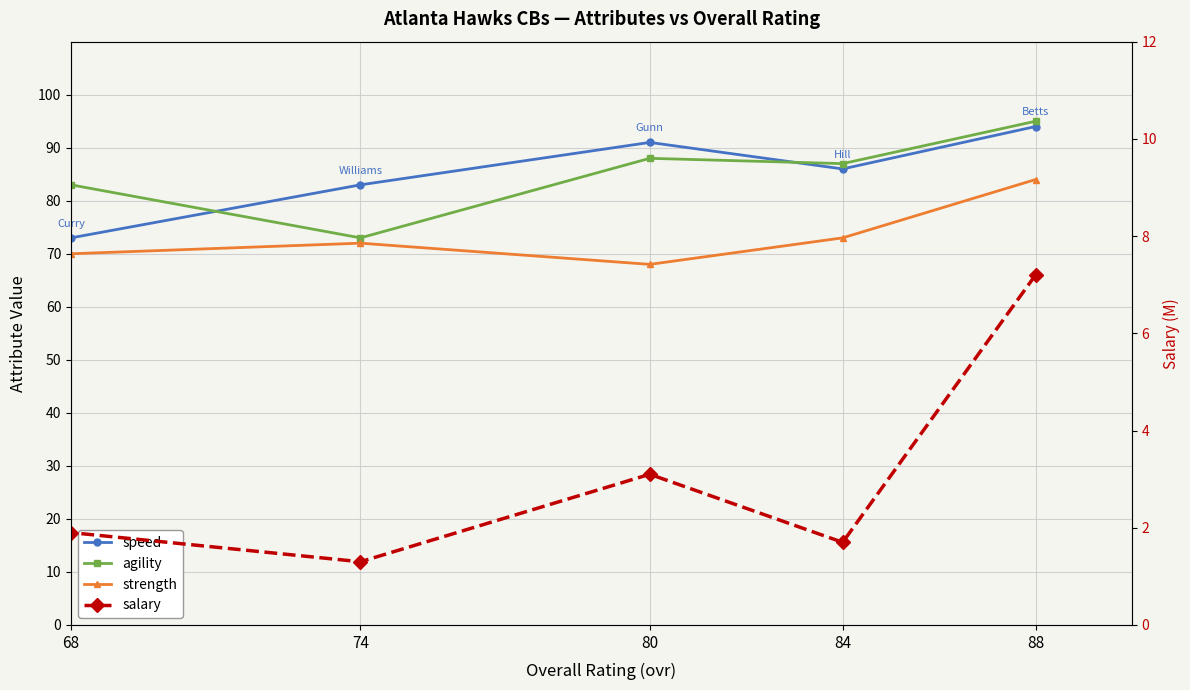

Reading left to right, transcribe all the data shown in this chart.

speed: 94.0	86.0	91.0	83.0	73.0
agility: 95.0	87.0	88.0	73.0	83.0
strength: 84.0	73.0	68.0	72.0	70.0
salary: 7.2	1.7	3.1	1.3	1.9